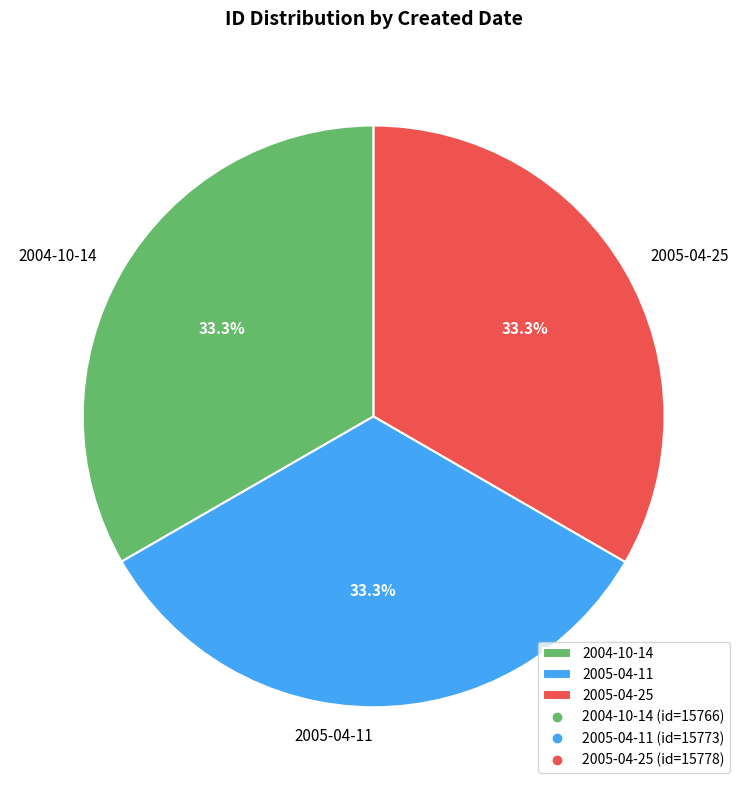

Is it true that 2005-04-11 is 38% of the pie?

False